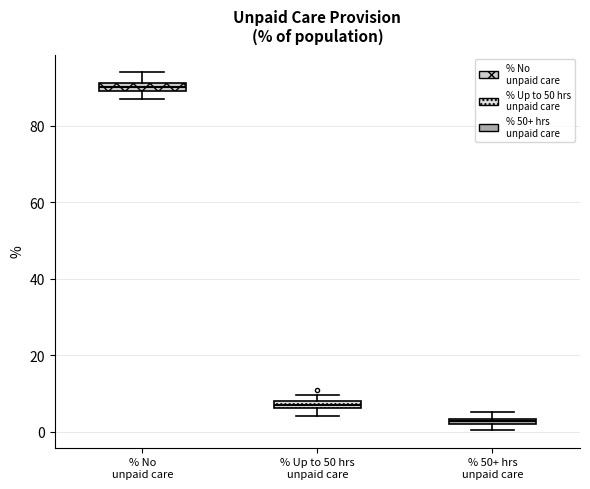

Where is the upper edge of the box for % 50+ hrs unpaid care on the y-axis? The values are not printed on the chart, so give them approximately, as read against the axis.

4